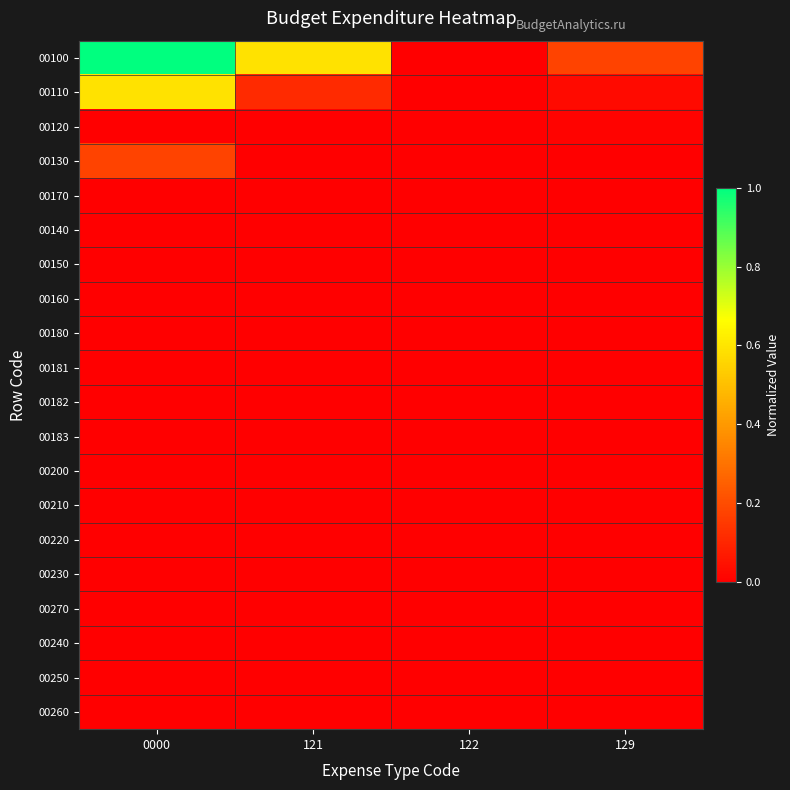

What is the total value across all series at 129?

0.2